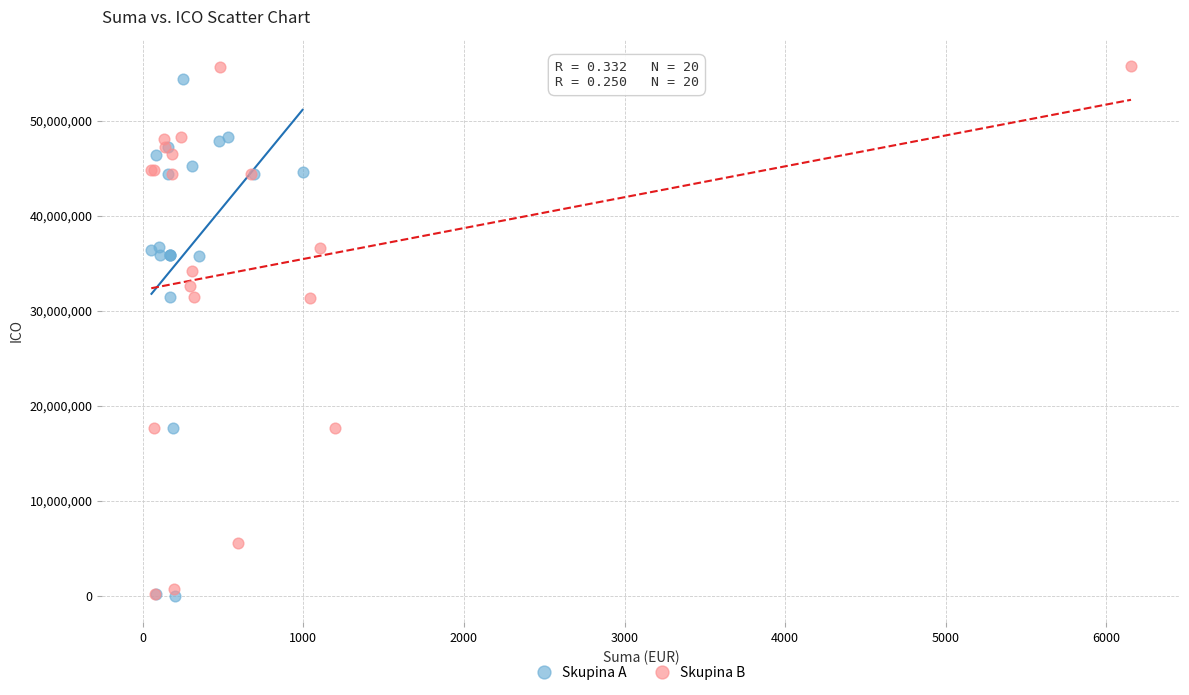

What are all the series names shown in the legend?

Skupina A, Skupina B